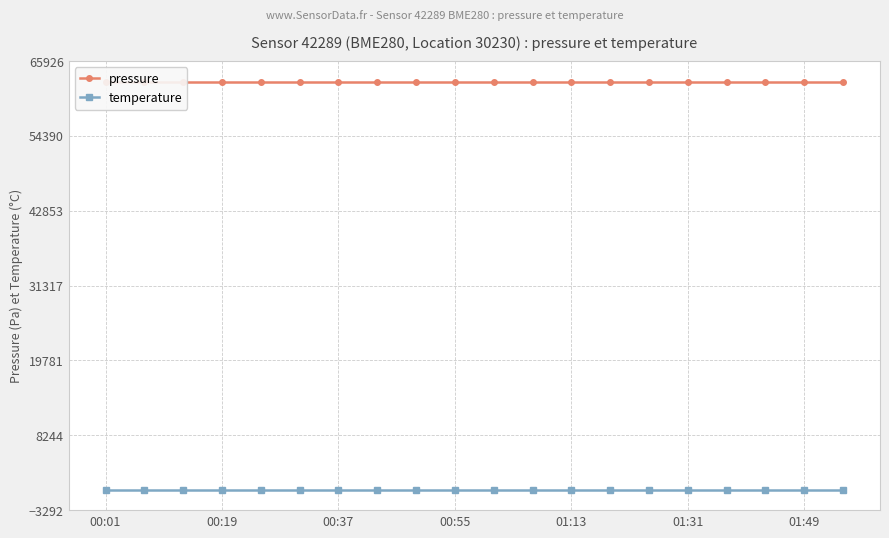

What is the value of the temperature point at the 10th from the left?

-145.6